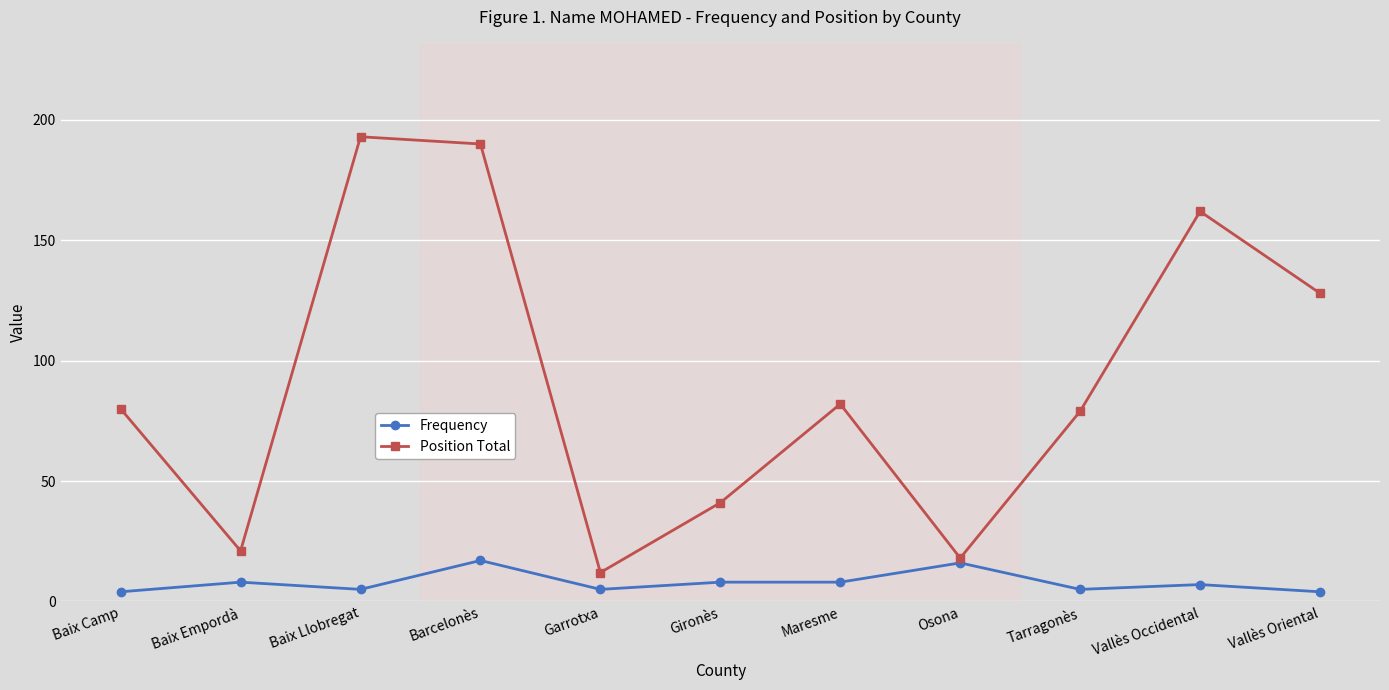

How many lines are shown in the chart?

2